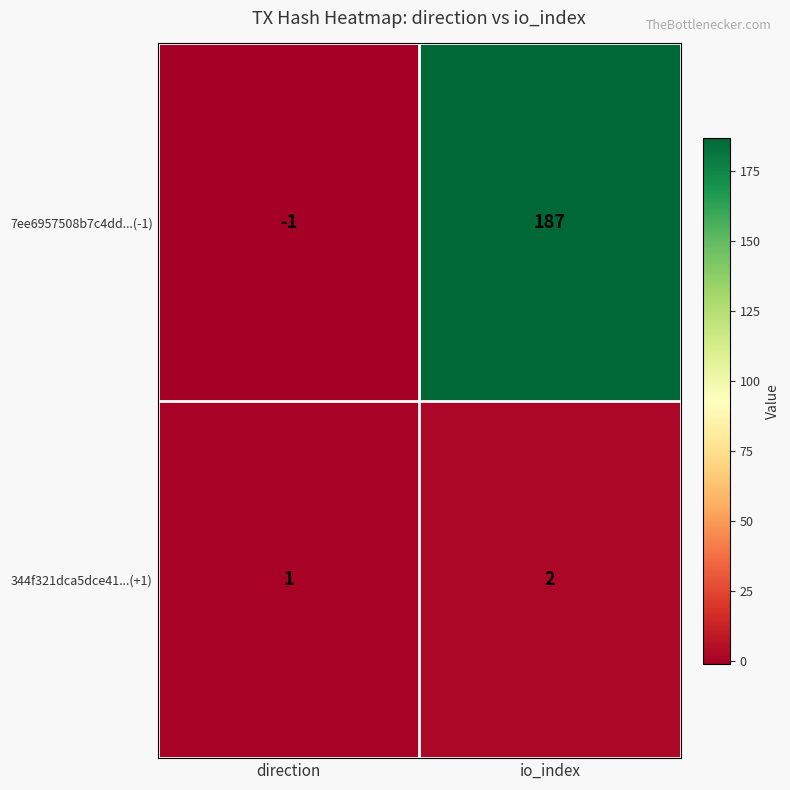

Is it true that 344f321dca5dce41...(+1) equals 2 at io_index?

True